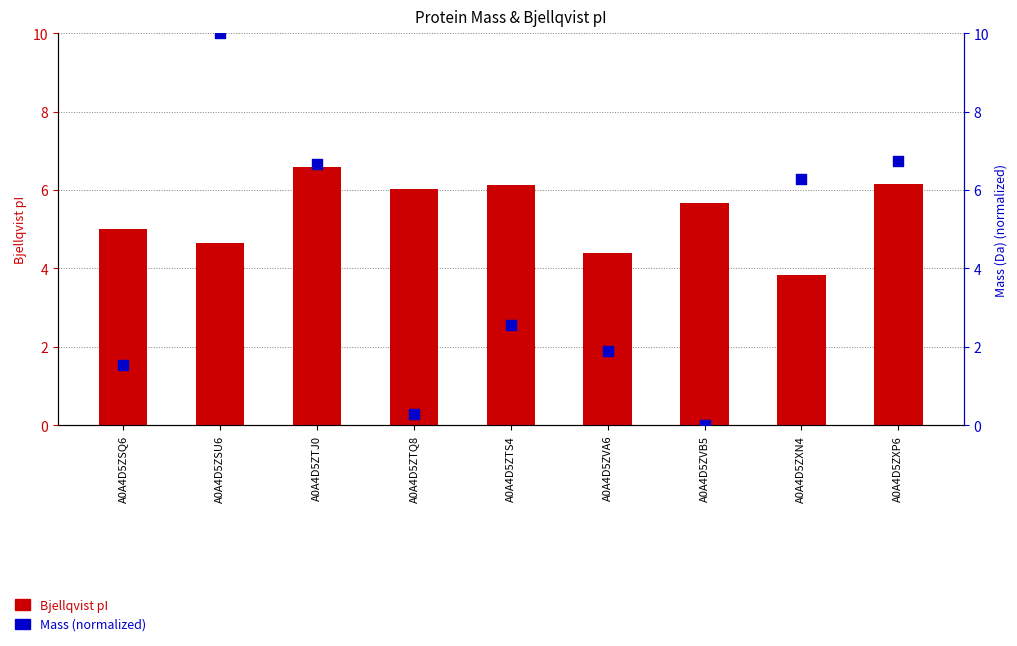

At how many categories does at least one series exceed 6?

6